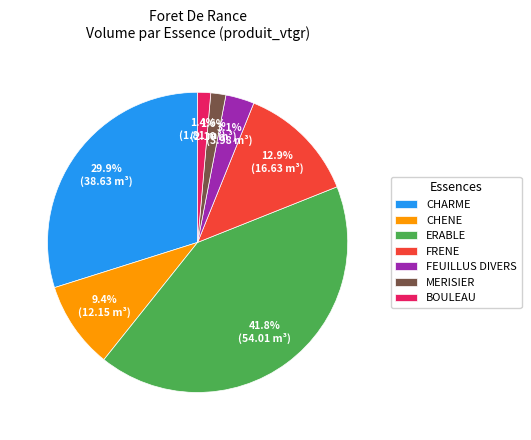

How many segments does this pie chart have?

7